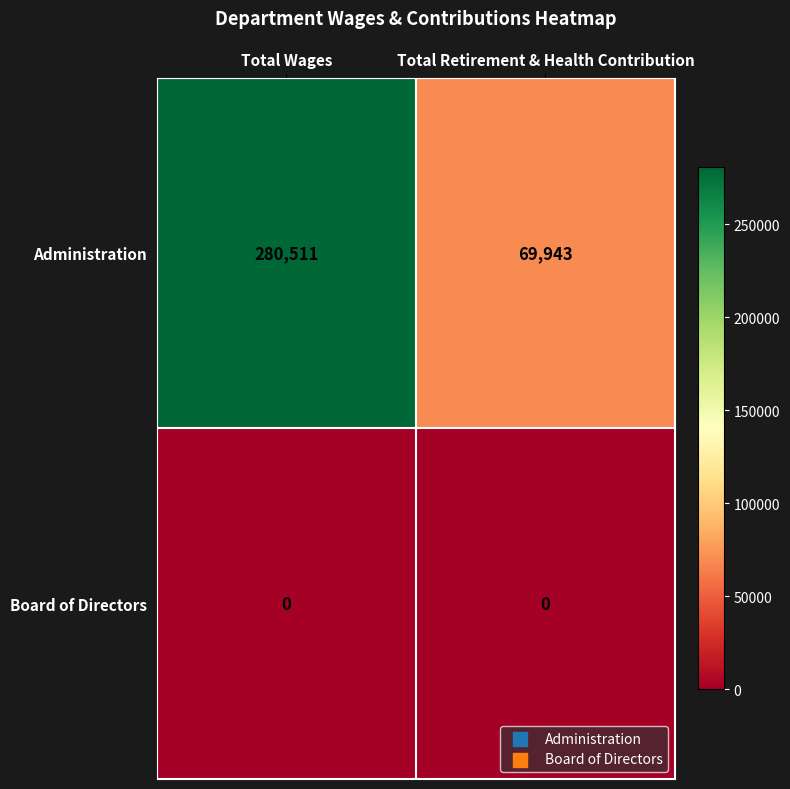

What is the approximate value of Administration at Total Wages, to the nearest 50?

280500